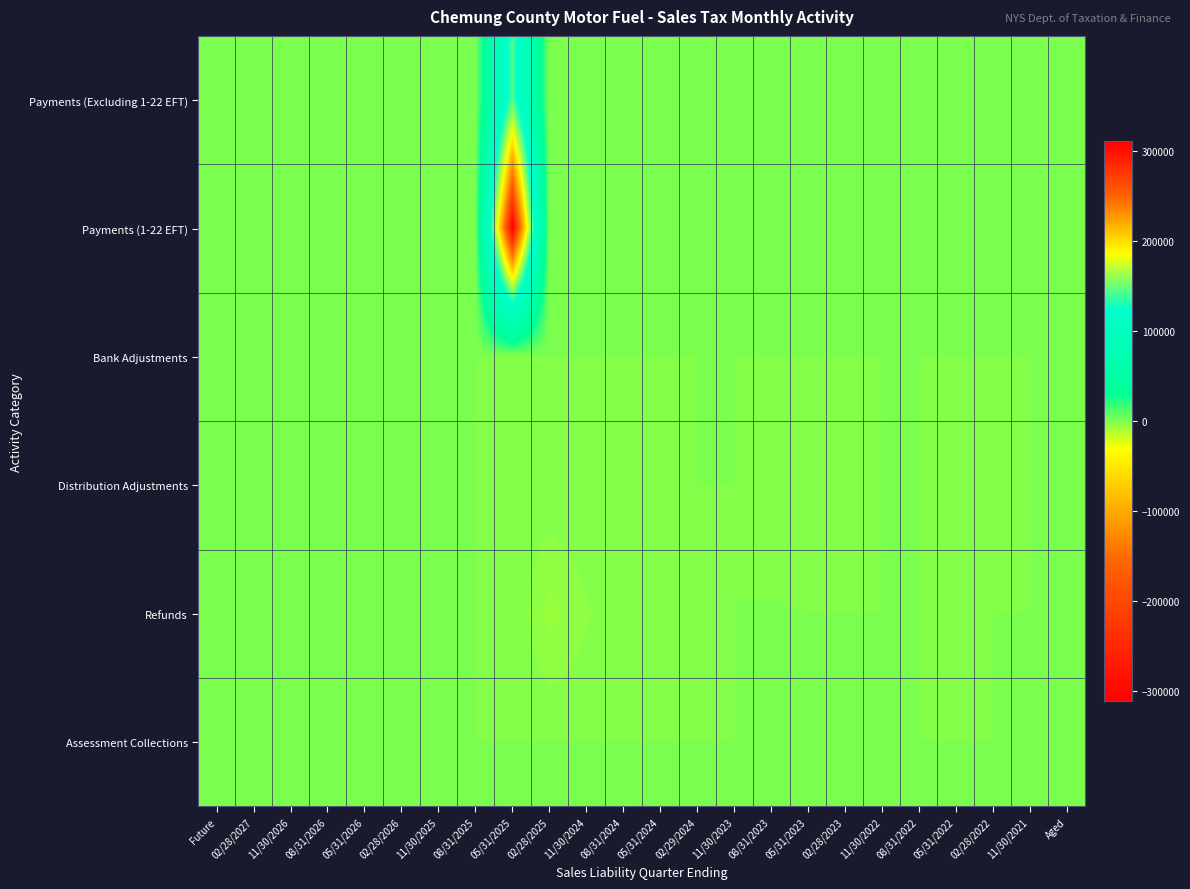

Reading left to right, list all the values displayed in this chart.

Payments (Excluding 1-22 EFT): Future=0.0	02/28/2027=0.0	11/30/2026=0.0	08/31/2026=0.0	05/31/2026=0.0	02/28/2026=0.0	11/30/2025=0.0	08/31/2025=0.0	05/31/2025=142000.7	02/28/2025=0.7	11/30/2024=0.0	08/31/2024=0.0	05/31/2024=0.0	02/29/2024=0.0	11/30/2023=0.0	08/31/2023=0.0	05/31/2023=0.0	02/28/2023=0.0	11/30/2022=0.0	08/31/2022=0.0	05/31/2022=0.0	02/28/2022=0.0	11/30/2021=0.0	Aged=0.0
Payments (1-22 EFT): Future=0.0	02/28/2027=0.0	11/30/2026=0.0	08/31/2026=0.0	05/31/2026=0.0	02/28/2026=0.0	11/30/2025=0.0	08/31/2025=0.0	05/31/2025=311043.2	02/28/2025=0.0	11/30/2024=0.0	08/31/2024=0.0	05/31/2024=0.0	02/29/2024=0.0	11/30/2023=0.0	08/31/2023=0.0	05/31/2023=0.0	02/28/2023=0.0	11/30/2022=0.0	08/31/2022=0.0	05/31/2022=0.0	02/28/2022=0.0	11/30/2021=0.0	Aged=0.0
Bank Adjustments: Future=0.0	02/28/2027=0.0	11/30/2026=0.0	08/31/2026=0.0	05/31/2026=0.0	02/28/2026=0.0	11/30/2025=0.0	08/31/2025=0.0	05/31/2025=-132.2	02/28/2025=0.0	11/30/2024=0.0	08/31/2024=0.0	05/31/2024=0.0	02/29/2024=0.0	11/30/2023=0.0	08/31/2023=0.0	05/31/2023=0.0	02/28/2023=0.0	11/30/2022=0.0	08/31/2022=0.0	05/31/2022=0.0	02/28/2022=0.0	11/30/2021=0.0	Aged=0.0
Distribution Adjustments: Future=0.0	02/28/2027=0.0	11/30/2026=0.0	08/31/2026=0.0	05/31/2026=0.0	02/28/2026=0.0	11/30/2025=0.0	08/31/2025=0.0	05/31/2025=-371.6	02/28/2025=-389.1	11/30/2024=-118.3	08/31/2024=-28.5	05/31/2024=-39.5	02/29/2024=0.0	11/30/2023=0.0	08/31/2023=-63.7	05/31/2023=-63.5	02/28/2023=-19.4	11/30/2022=0.0	08/31/2022=0.0	05/31/2022=-42.6	02/28/2022=-36.1	11/30/2021=0.0	Aged=0.0
Refunds: Future=0.0	02/28/2027=0.0	11/30/2026=0.0	08/31/2026=0.0	05/31/2026=0.0	02/28/2026=0.0	11/30/2025=0.0	08/31/2025=0.0	05/31/2025=-39.2	02/28/2025=-5848.4	11/30/2024=-2797.4	08/31/2024=-114.3	05/31/2024=-454.3	02/29/2024=-61.3	11/30/2023=0.0	08/31/2023=6.7	05/31/2023=0.0	02/28/2023=0.0	11/30/2022=0.0	08/31/2022=0.0	05/31/2022=-48.0	02/28/2022=0.0	11/30/2021=0.0	Aged=0.0
Assessment Collections: Future=0.0	02/28/2027=0.0	11/30/2026=0.0	08/31/2026=0.0	05/31/2026=0.0	02/28/2026=0.0	11/30/2025=0.0	08/31/2025=0.0	05/31/2025=0.0	02/28/2025=0.0	11/30/2024=0.0	08/31/2024=0.0	05/31/2024=0.0	02/29/2024=0.0	11/30/2023=0.0	08/31/2023=0.0	05/31/2023=0.0	02/28/2023=0.0	11/30/2022=0.0	08/31/2022=0.0	05/31/2022=0.0	02/28/2022=0.0	11/30/2021=0.0	Aged=1074.8